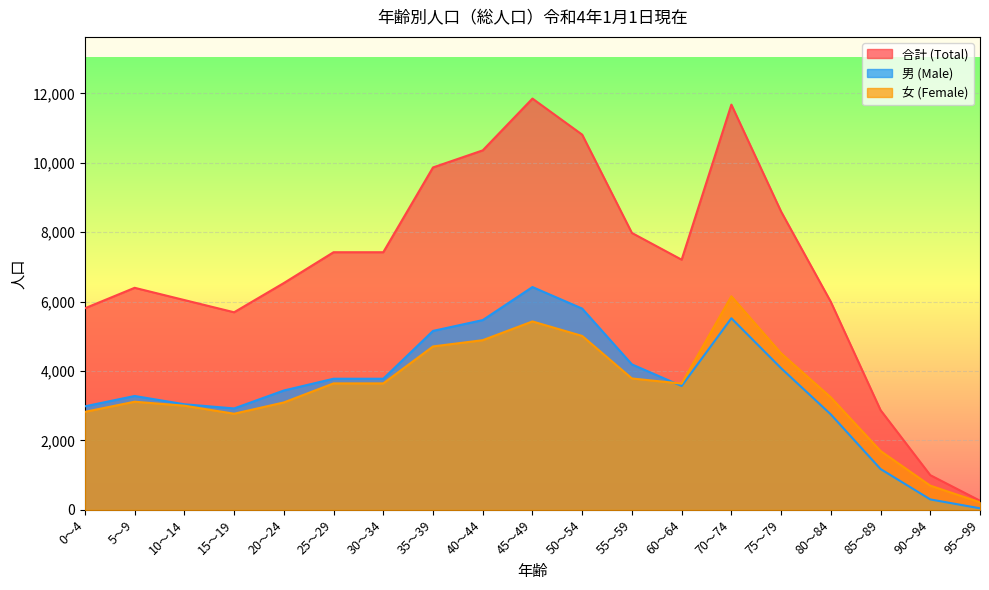

List the series in order of their peak value, highest first.

合計 (Total), 男 (Male), 女 (Female)